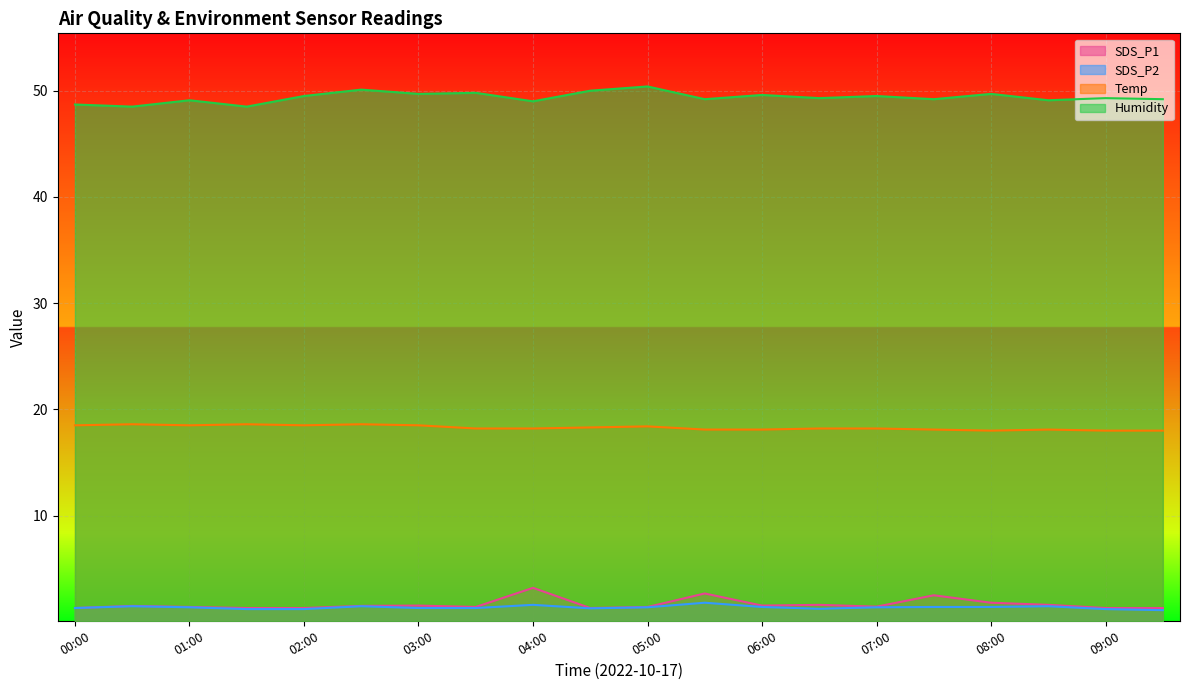

In Temp, how many points are lower than both neighbors (excluding endpoints)?

3